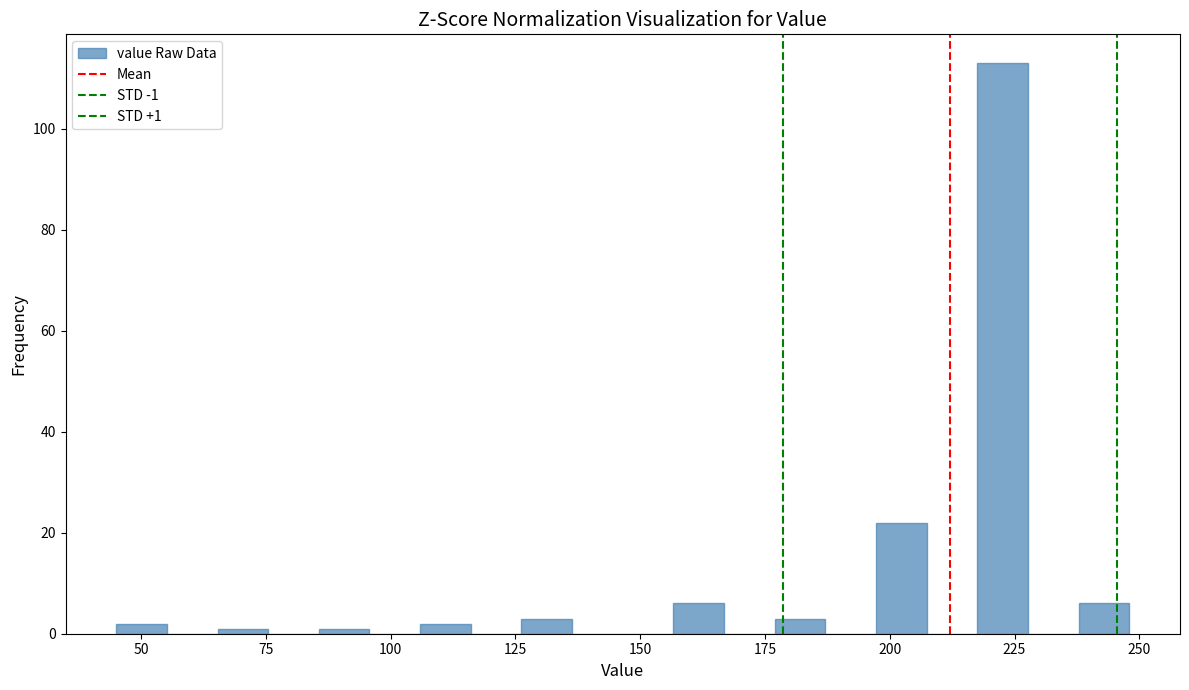

Around what value on the x-axis is the tallest bar? Give the approximate position of its centre, as read against the axis.

225